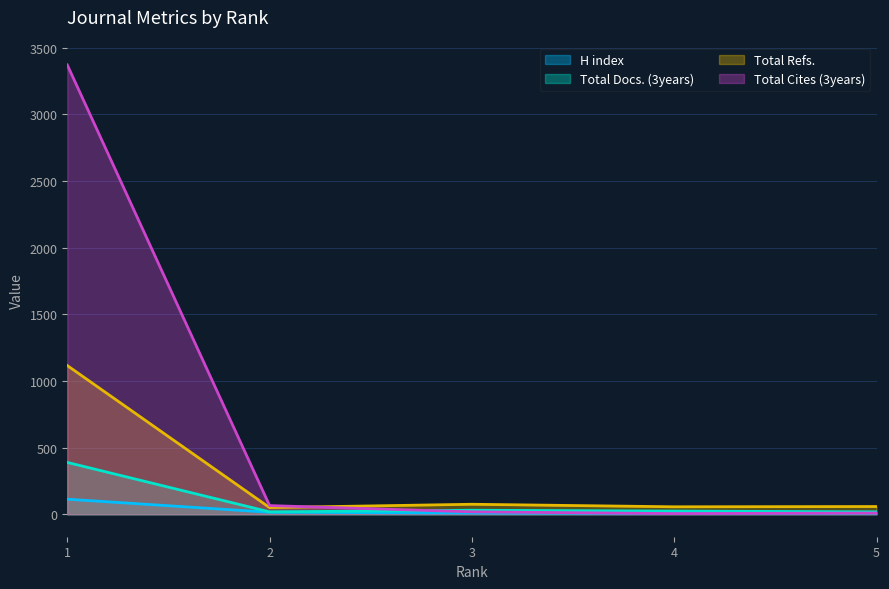

Which series has the largest range (max minus min)?

Total Cites (3years)